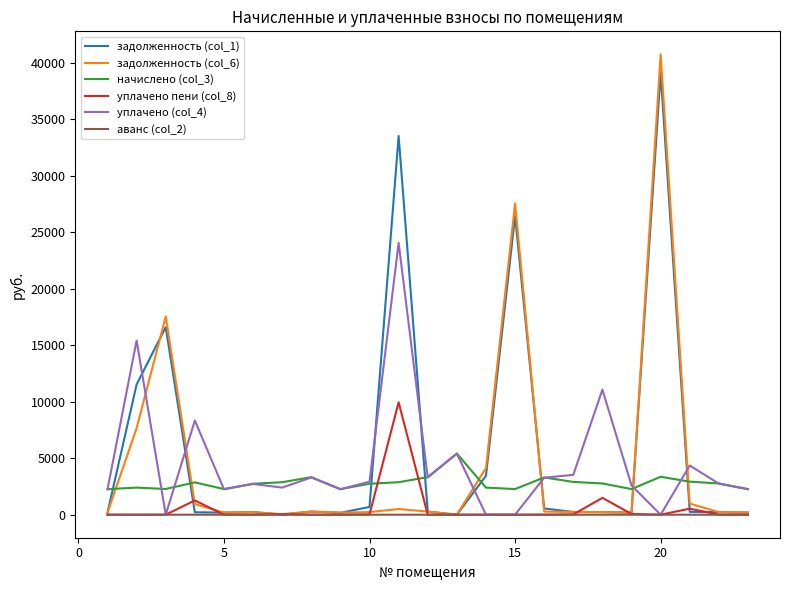

Which series has the largest range (max minus min)?

задолженность (col_6)